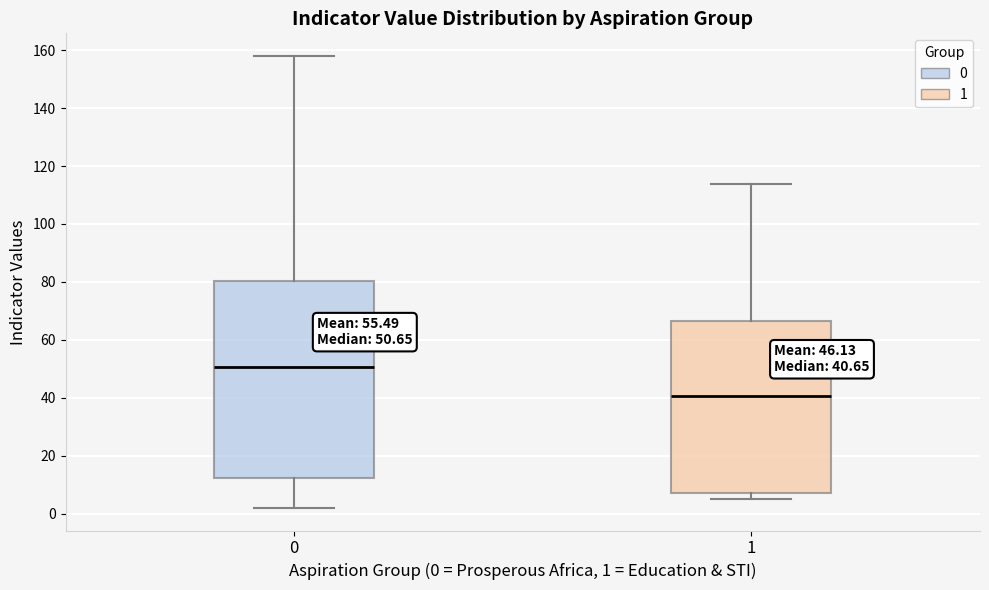

Which box is the tallest, from its lower edge to its upper edge?

0